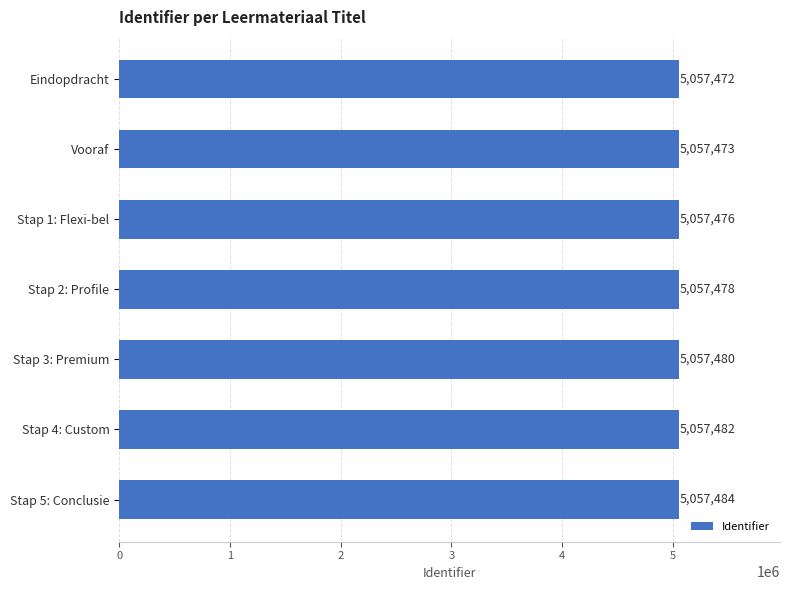

True or false: the data shows 5057484 at Stap 5: Conclusie.

True